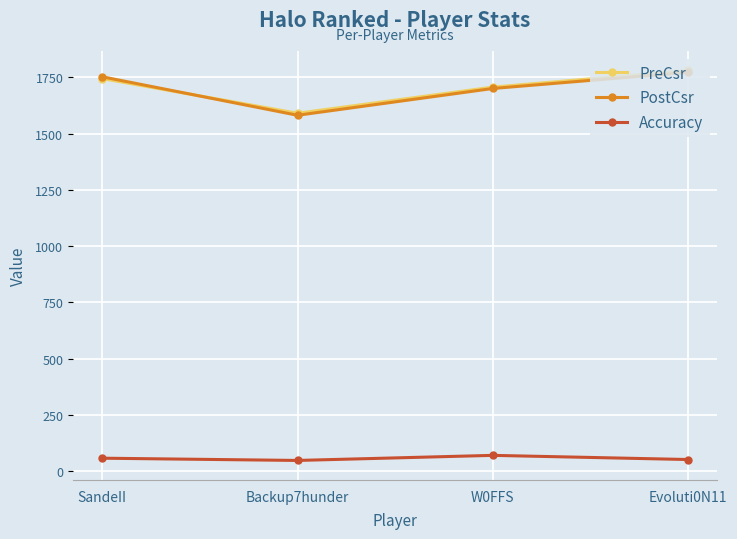

What is the lowest value of the Accuracy series?

47.9